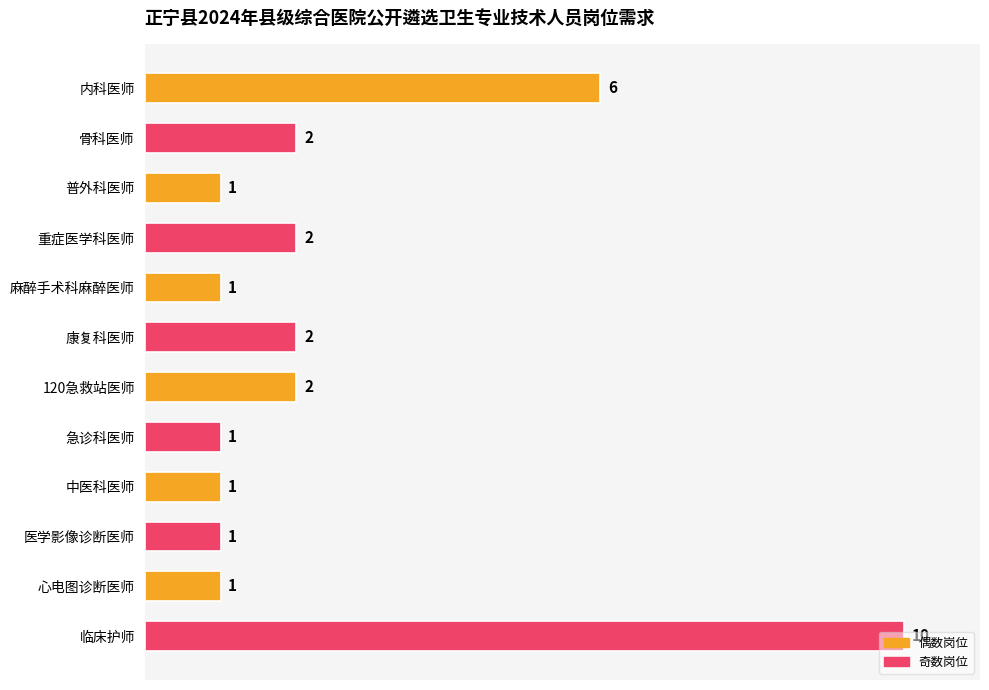

Which category has the highest value across all series?

临床护师